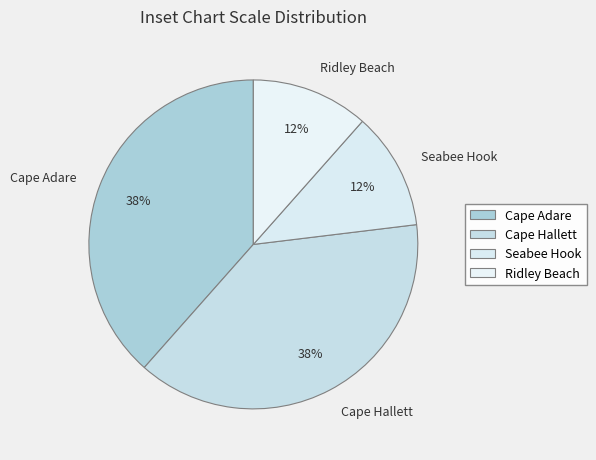

To the nearest percent, what is the average slice percentage?

25%